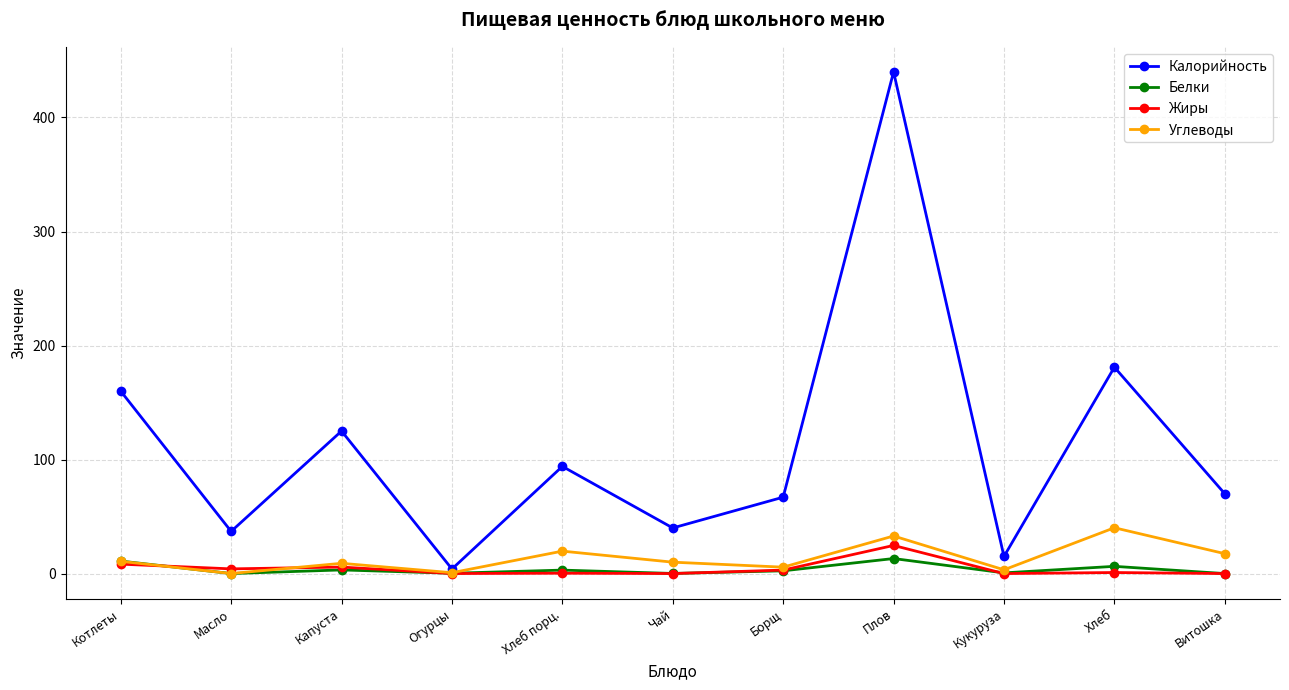

True or false: Белки has more than 0 interior local peaks.

True